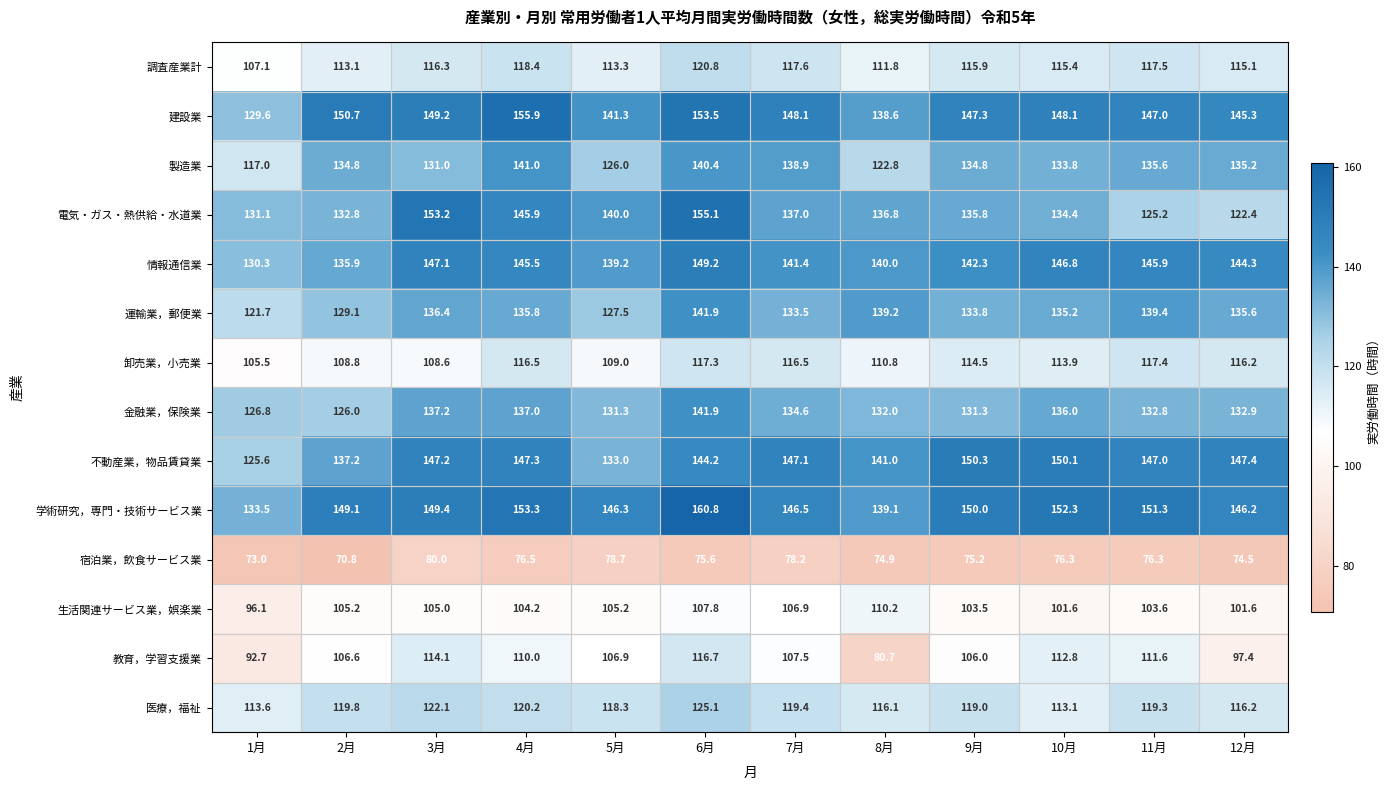

At 1月, list the series in order from smallest to largest.

宿泊業，飲食サービス業, 教育，学習支援業, 生活関連サービス業，娯楽業, 卸売業，小売業, 調査産業計, 医療，福祉, 製造業, 運輸業，郵便業, 不動産業，物品賃貸業, 金融業，保険業, 建設業, 情報通信業, 電気・ガス・熱供給・水道業, 学術研究，専門・技術サービス業